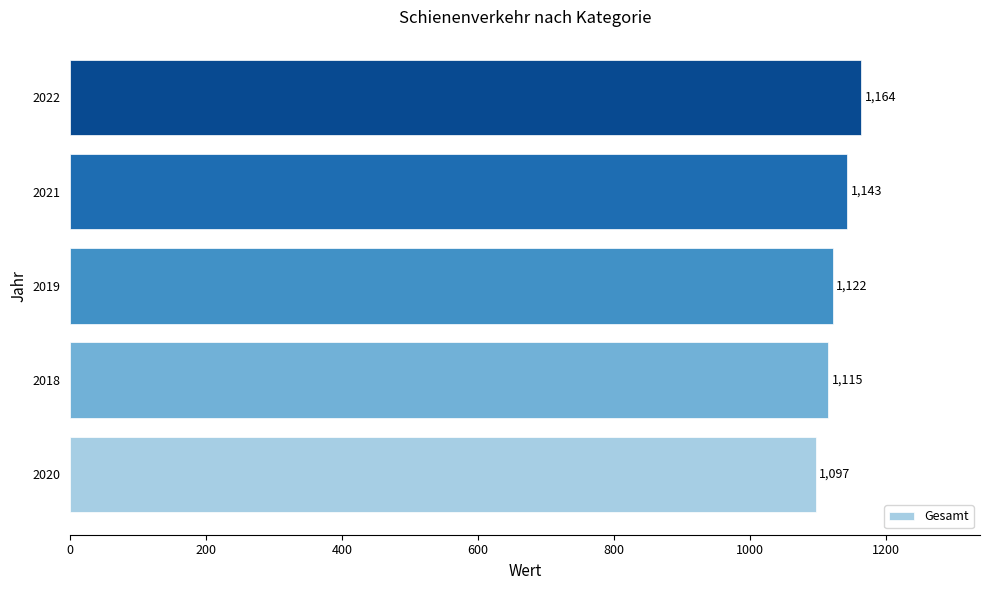

What is the difference between the second highest and minimum values?

46